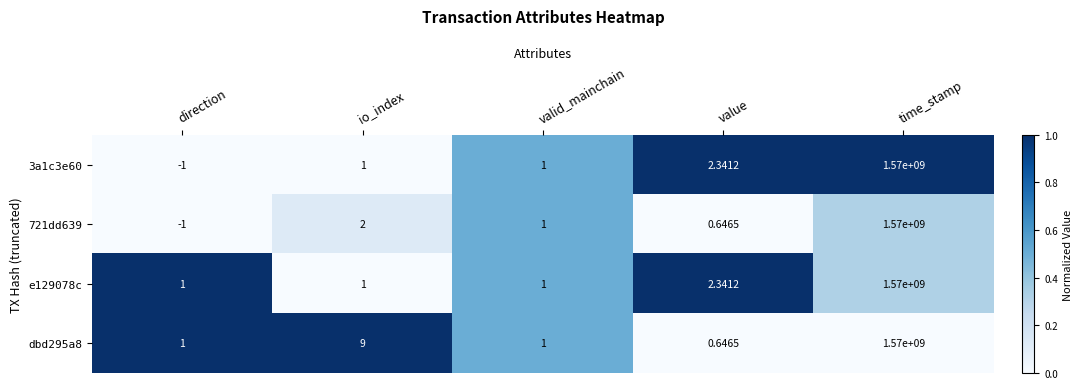

Where does the 721dd639 series first go above 1?

io_index